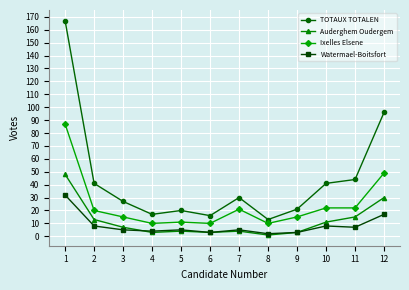

Reading left to right, list all the values displayed in this chart.

TOTAUX TOTALEN: 167	41	27	17	20	16	30	13	21	41	44	96
Auderghem Oudergem: 48	13	7	3	4	3	4	1	3	11	15	30
Ixelles Elsene: 87	20	15	10	11	10	21	10	15	22	22	49
Watermael-Boitsfort: 32	8	5	4	5	3	5	2	3	8	7	17